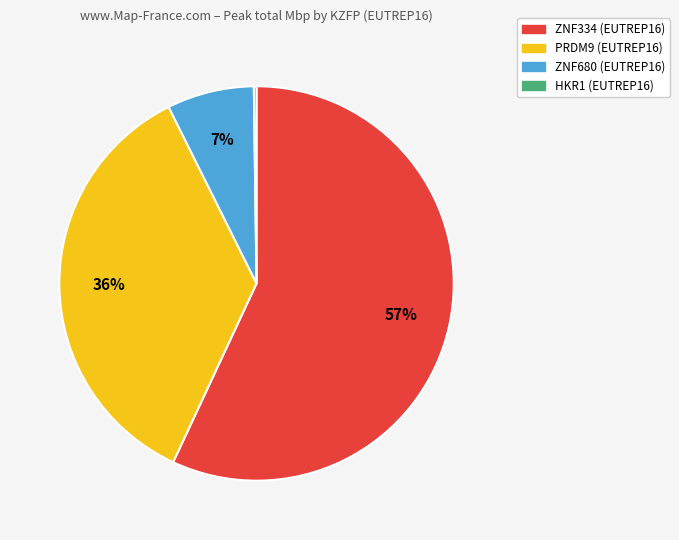

Is the sum of ZNF334 (EUTREP16) and PRDM9 (EUTREP16) greater than half?

Yes